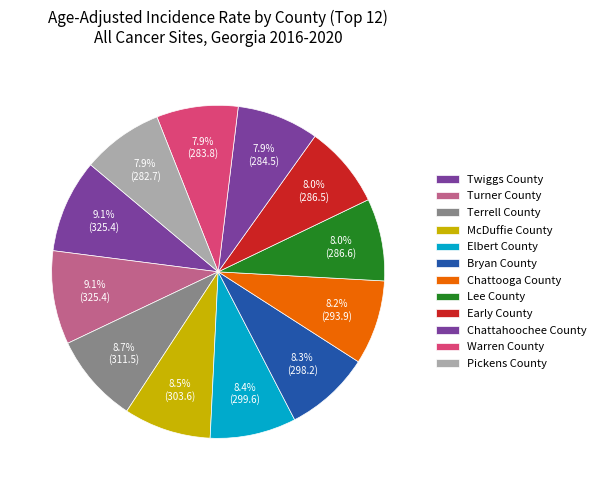

Which has a higher value, McDuffie County or Pickens County?

McDuffie County